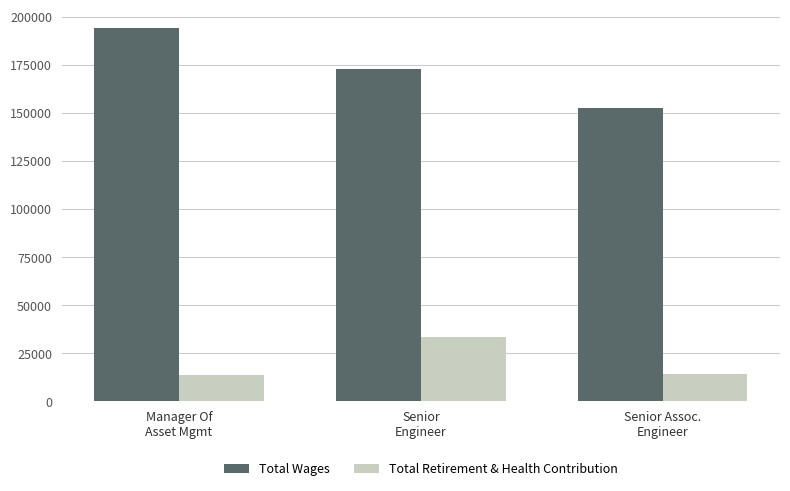

What is the sum of the Total Retirement & Health Contribution values at Senior
Engineer and Senior Assoc.
Engineer?

47509